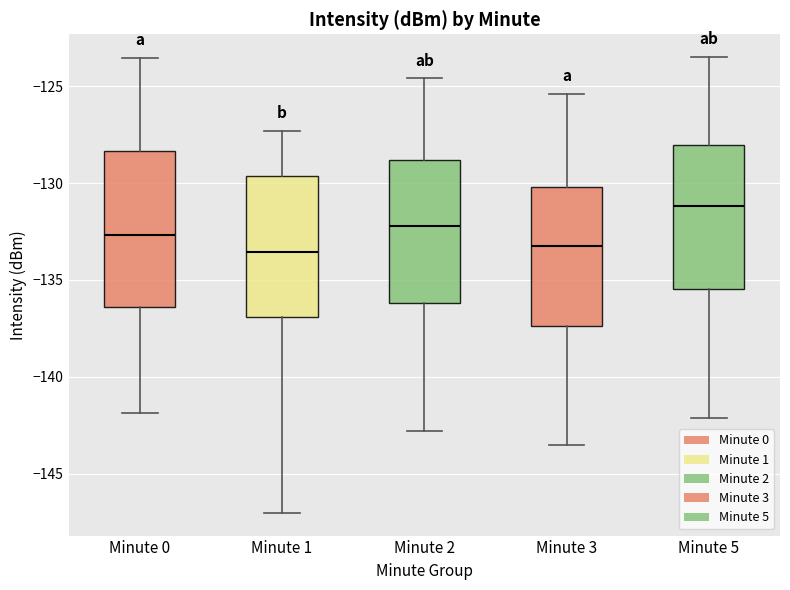

Reading left to right, transcribe this box plot: for each box, give where its median line is, the range the box spans, and where its two whiskers end, as read against the y-axis. The values are not printed on the chart, so give them approximately, as read against the axis.

Minute 0: median -132.5, box -136.5 to -128.5, whiskers -142.0 to -123.5
Minute 1: median -133.5, box -137.0 to -129.5, whiskers -147.0 to -127.5
Minute 2: median -132.0, box -136.0 to -129.0, whiskers -143.0 to -124.5
Minute 3: median -133.0, box -137.5 to -130.0, whiskers -143.5 to -125.5
Minute 5: median -131.0, box -135.5 to -128.0, whiskers -142.0 to -123.5